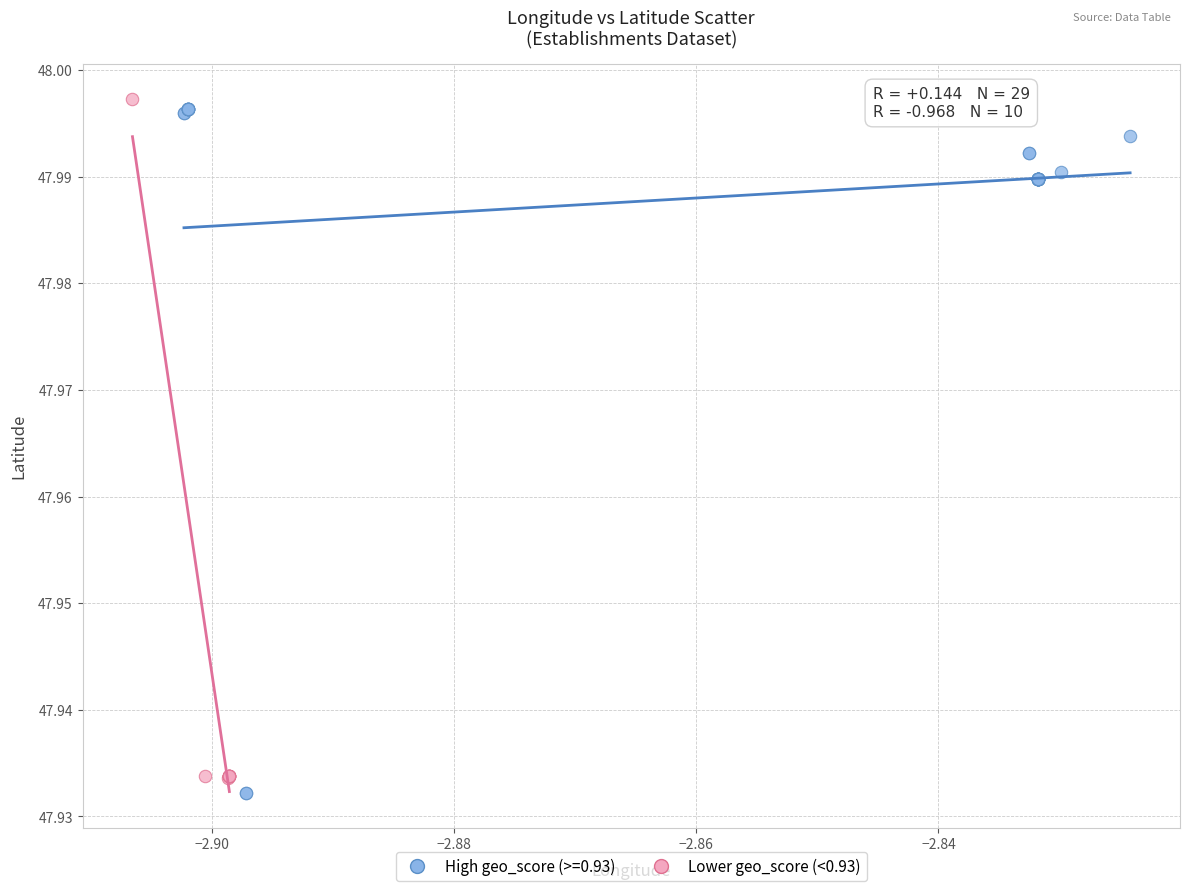

Which series has the largest Y range (max minus min)?

High geo_score (>=0.93)